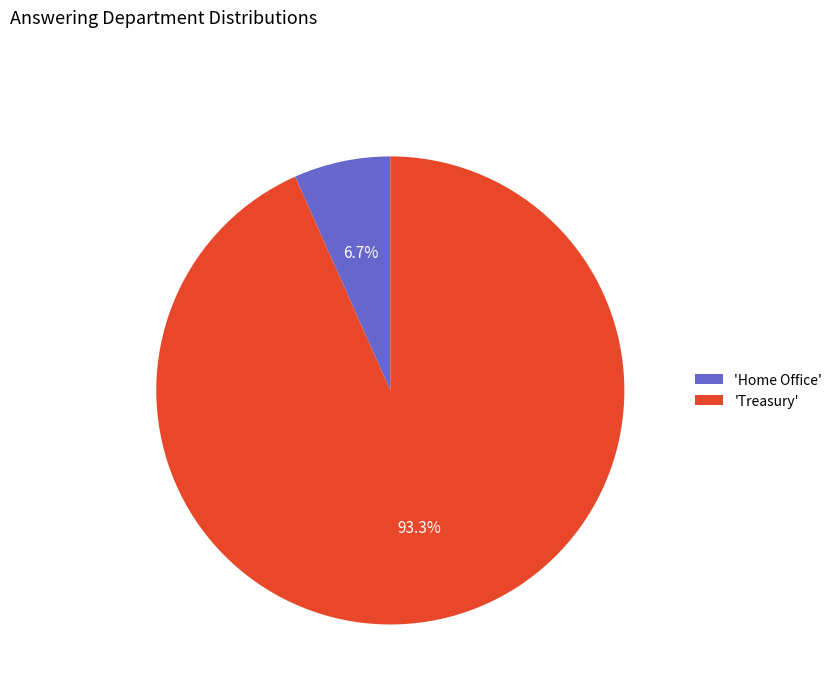

How many segments does this pie chart have?

2